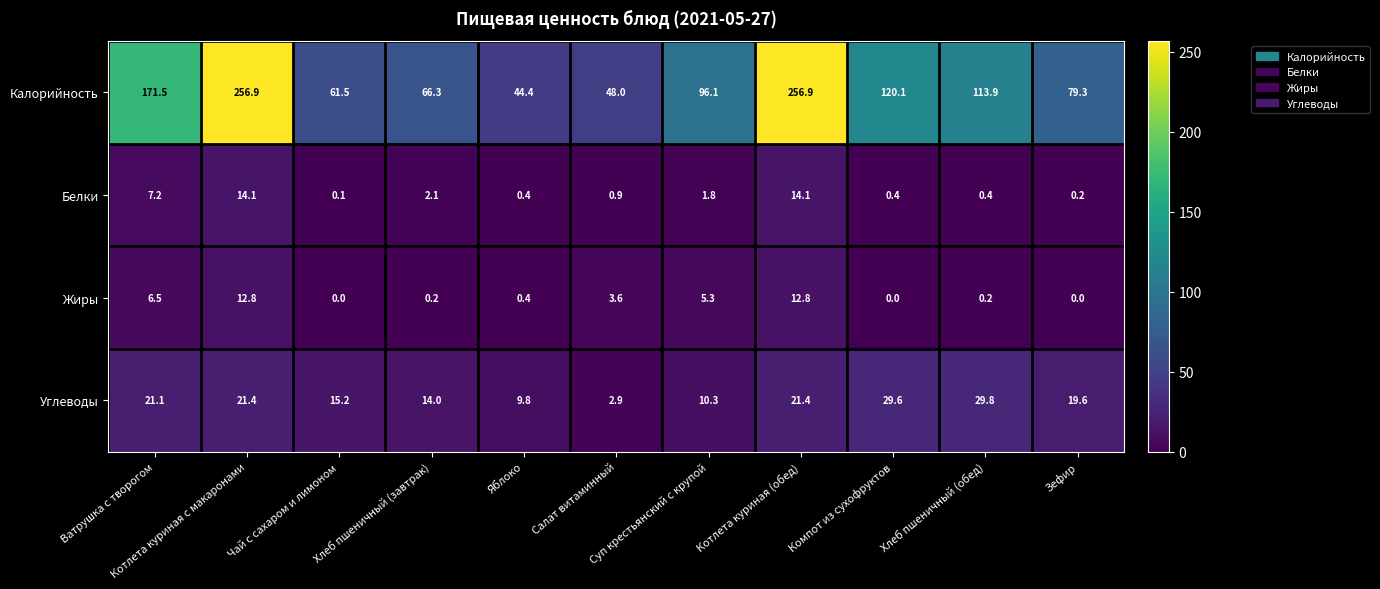

What is the difference between the maximum and minimum values in the Белки series?

14.0